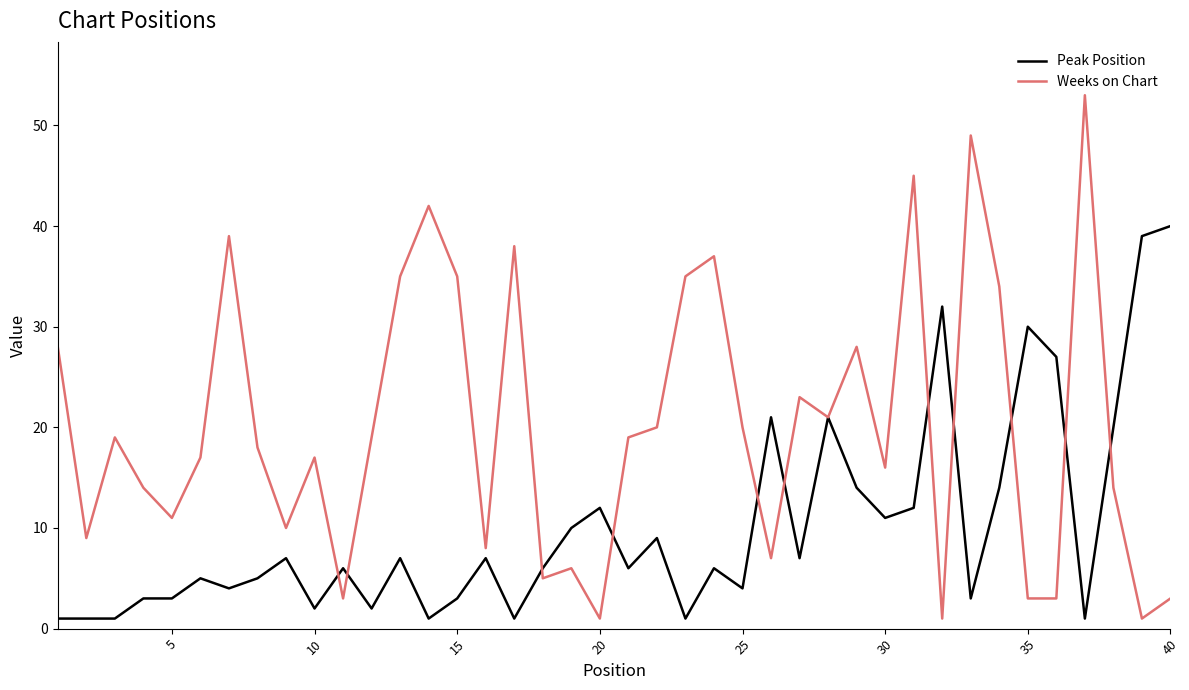

Which series has the largest total across all categories?

Weeks on Chart